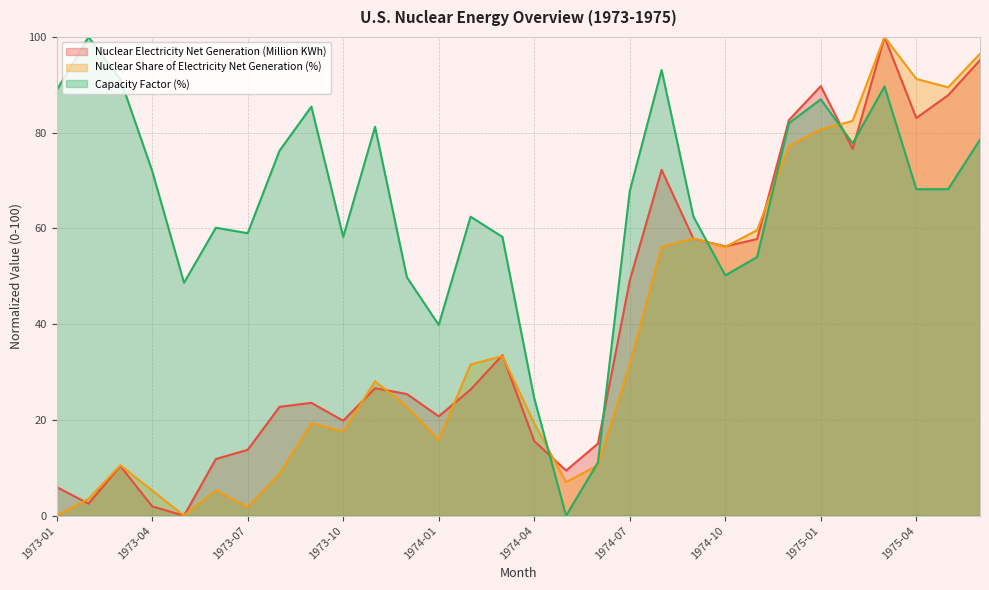

List the series in order of their peak value, highest first.

Nuclear Electricity Net Generation (Million KWh), Nuclear Share of Electricity Net Generation (%), Capacity Factor (%)